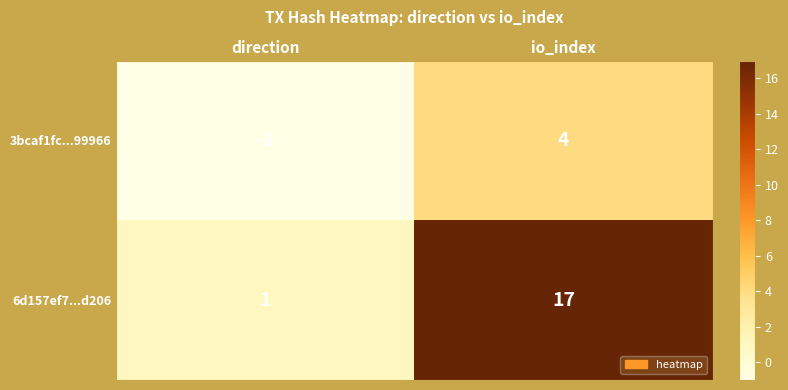

Count the number of categories in the chart.

2